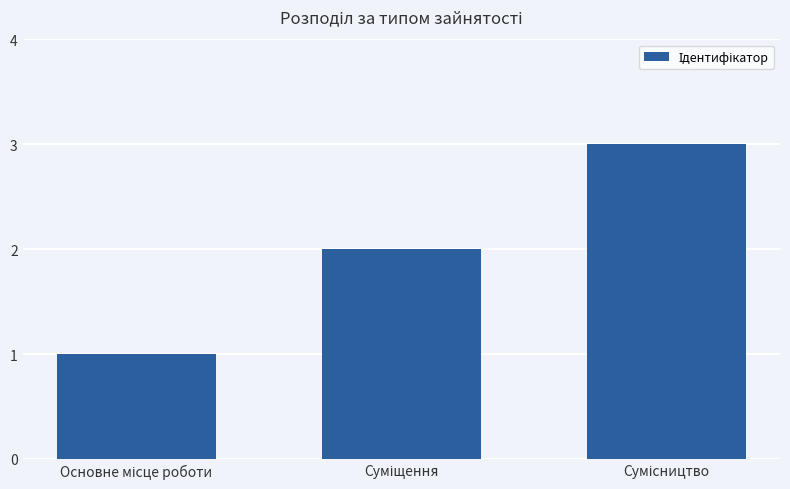

What is the sum of all values?

6